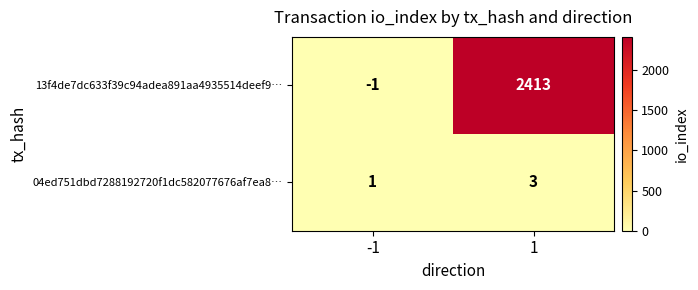

The 04ed751dbd7288192720f1dc582077676af7ea8… series shows 3 at 1. True or false?

True